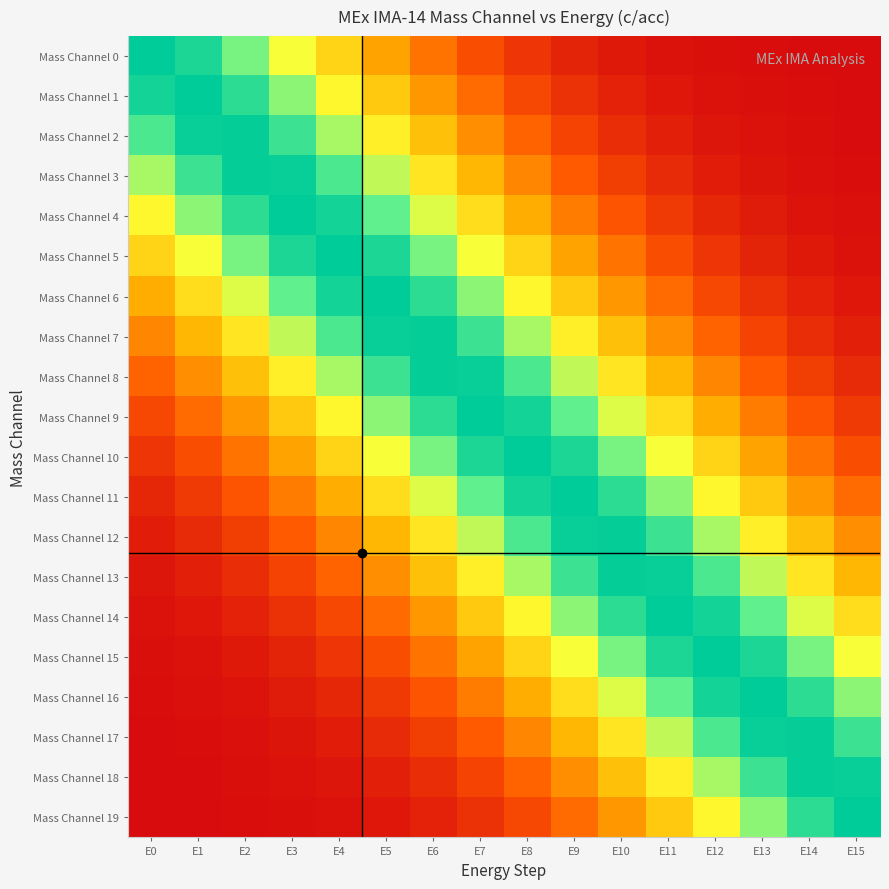

At how many categories does at least one series exceed 0?

16